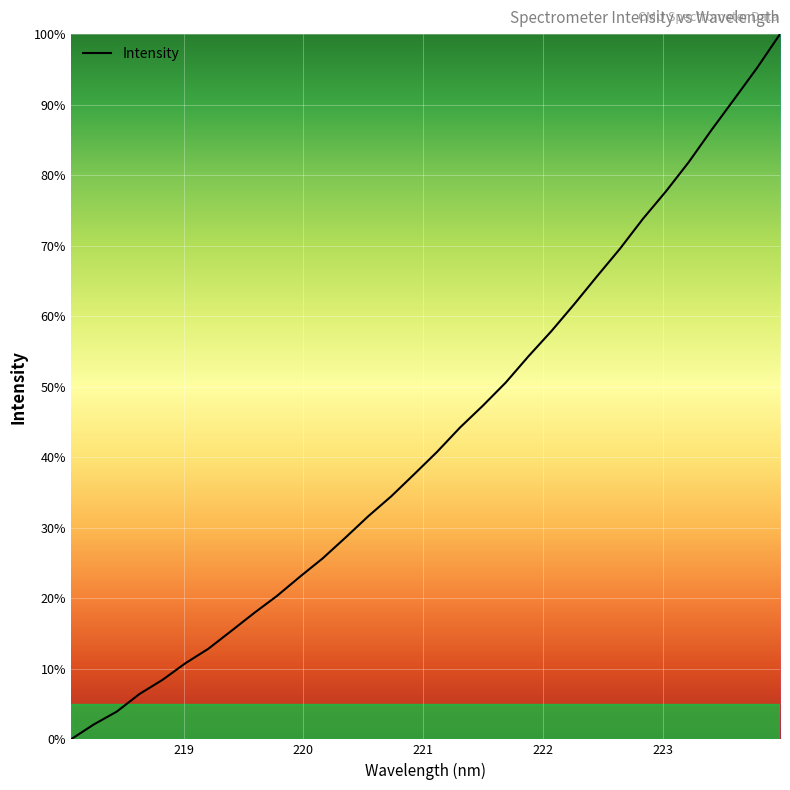

How many lines are shown in the chart?

1